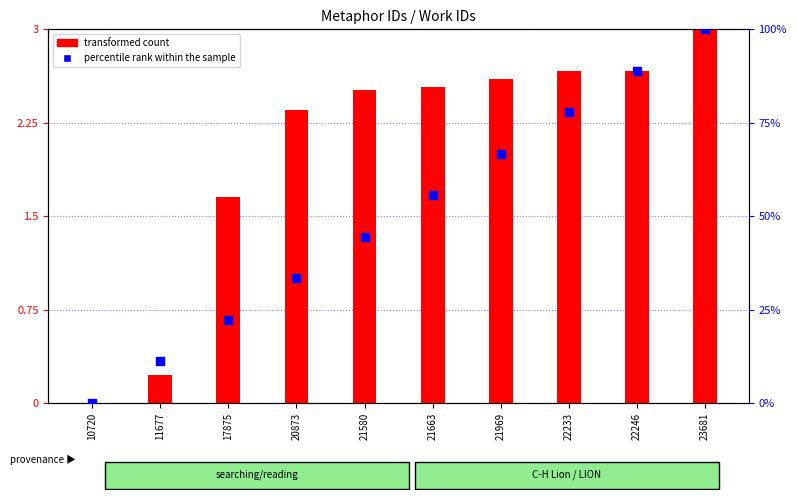

What are all the series names shown in the legend?

transformed count, percentile rank within the sample